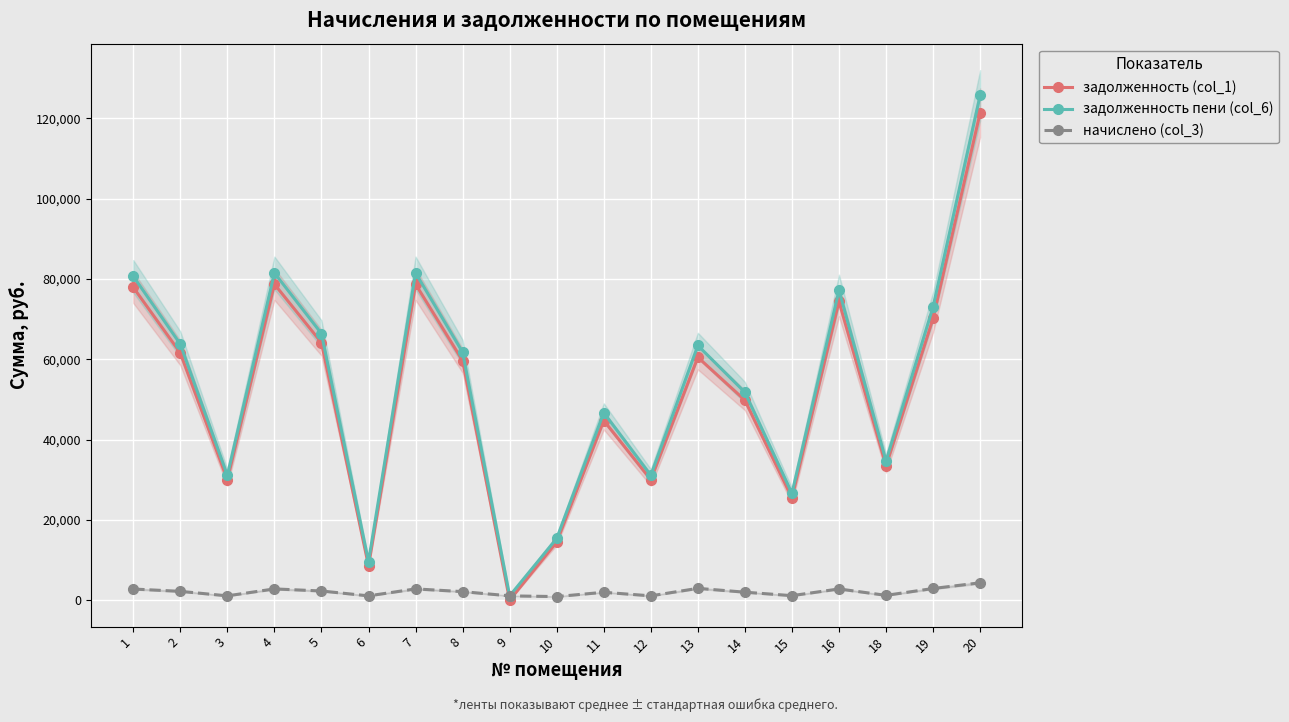

The value of начислено (col_3) at 20 is 6834.0. True or false?

False